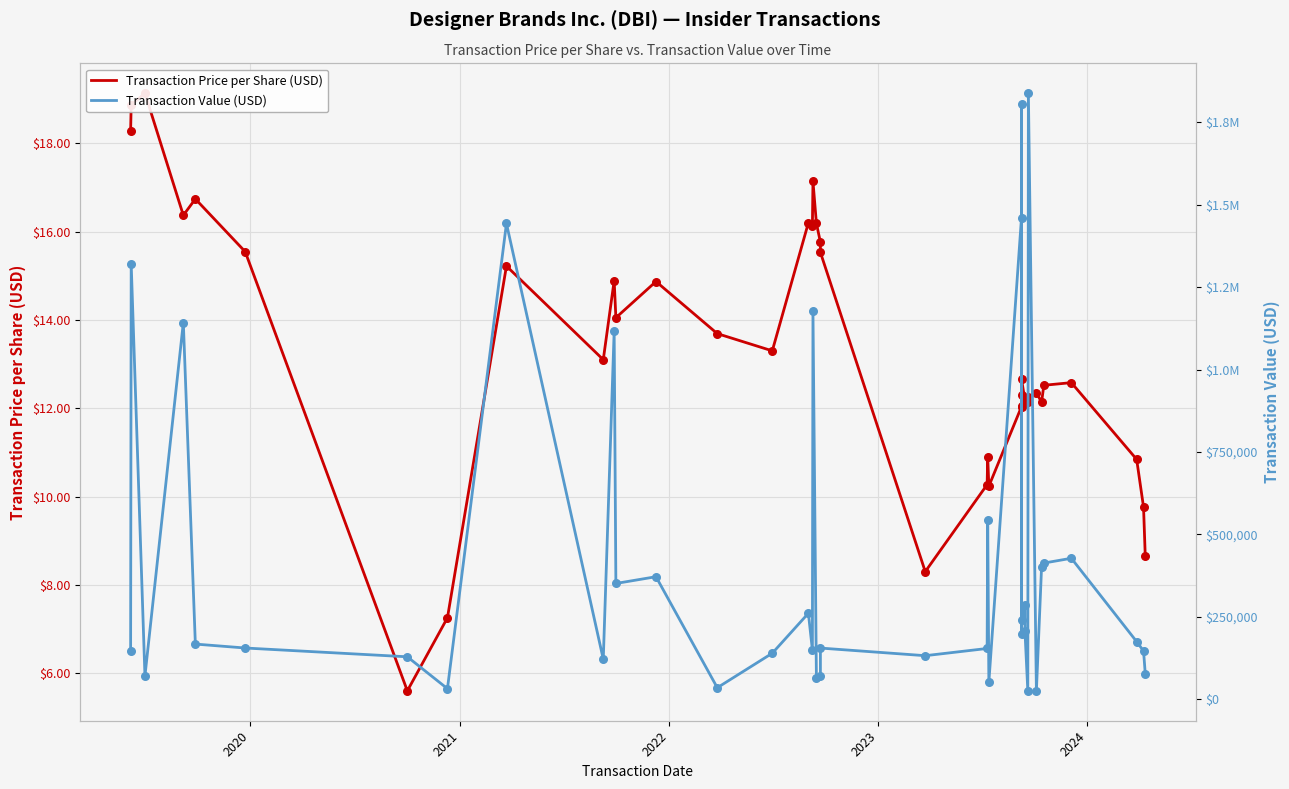

Is the value of Transaction Price per Share (USD) at 23 greater than the value of Transaction Value (USD) at 15?

No